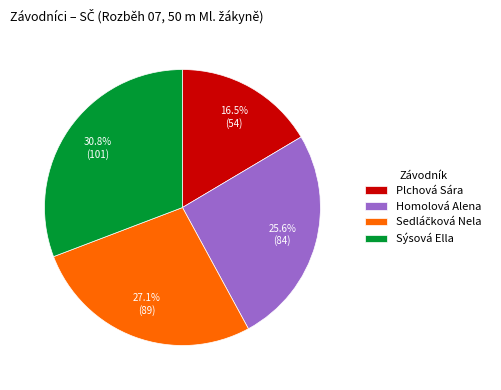

To the nearest percent, what is the difference between the largest and smallest slice percentages?

14%